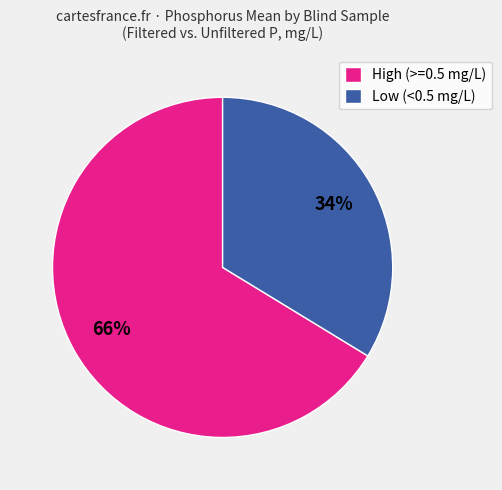

Which slice is the largest?

High (>=0.5 mg/L)